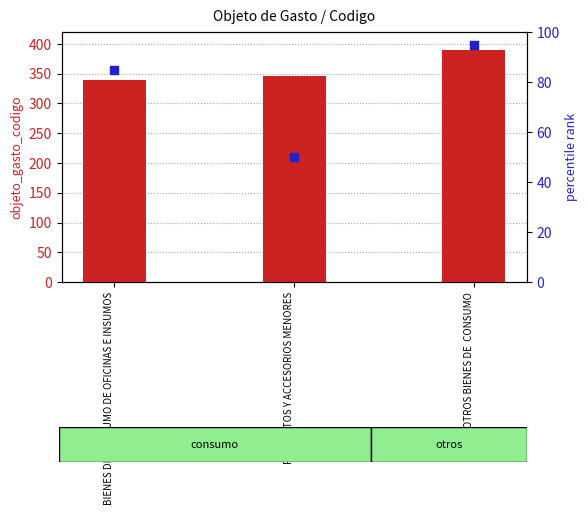

Which series contains the highest Y value?

objeto_gasto_codigo